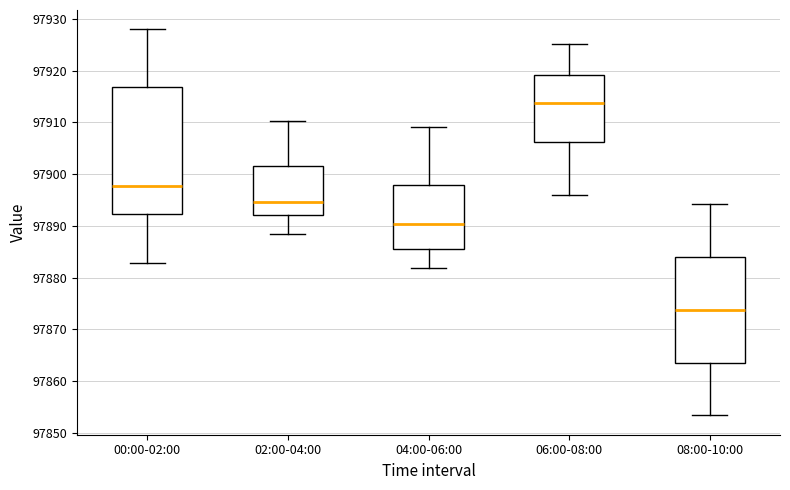

Reading left to right, transcribe this box plot: for each box, give where its median line is, the range the box spans, and where its two whiskers end, as read against the y-axis. The values are not printed on the chart, so give them approximately, as read against the axis.

00:00-02:00: median 97898, box 97892 to 97917, whiskers 97883 to 97928
02:00-04:00: median 97895, box 97892 to 97902, whiskers 97888 to 97910
04:00-06:00: median 97890, box 97886 to 97898, whiskers 97882 to 97909
06:00-08:00: median 97914, box 97906 to 97919, whiskers 97896 to 97925
08:00-10:00: median 97874, box 97864 to 97884, whiskers 97853 to 97894